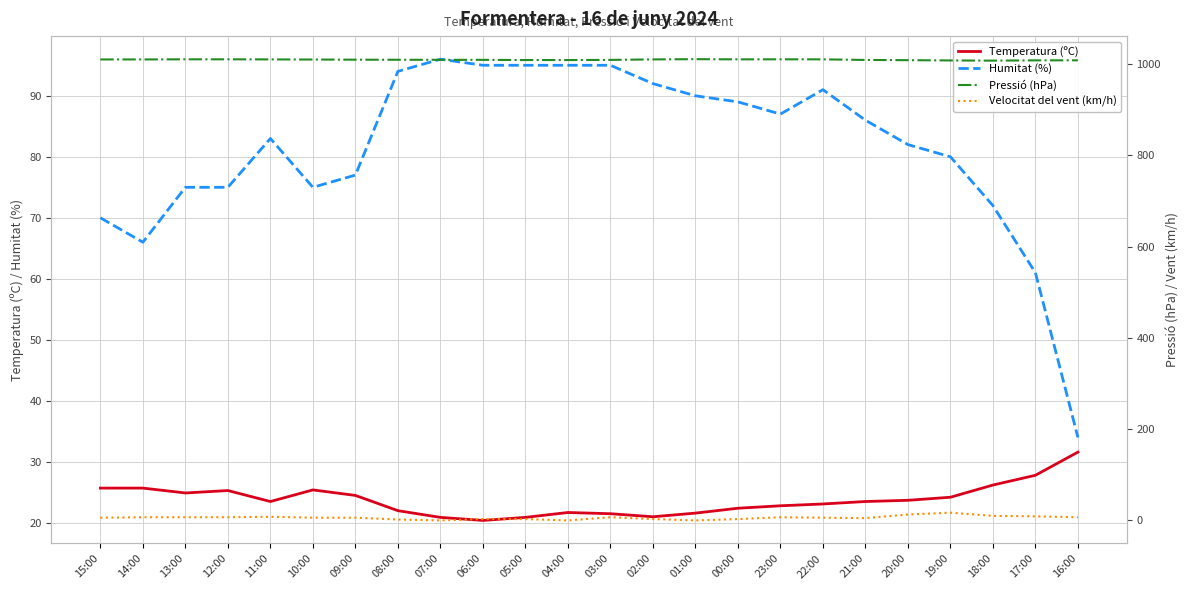

How many lines are shown in the chart?

4